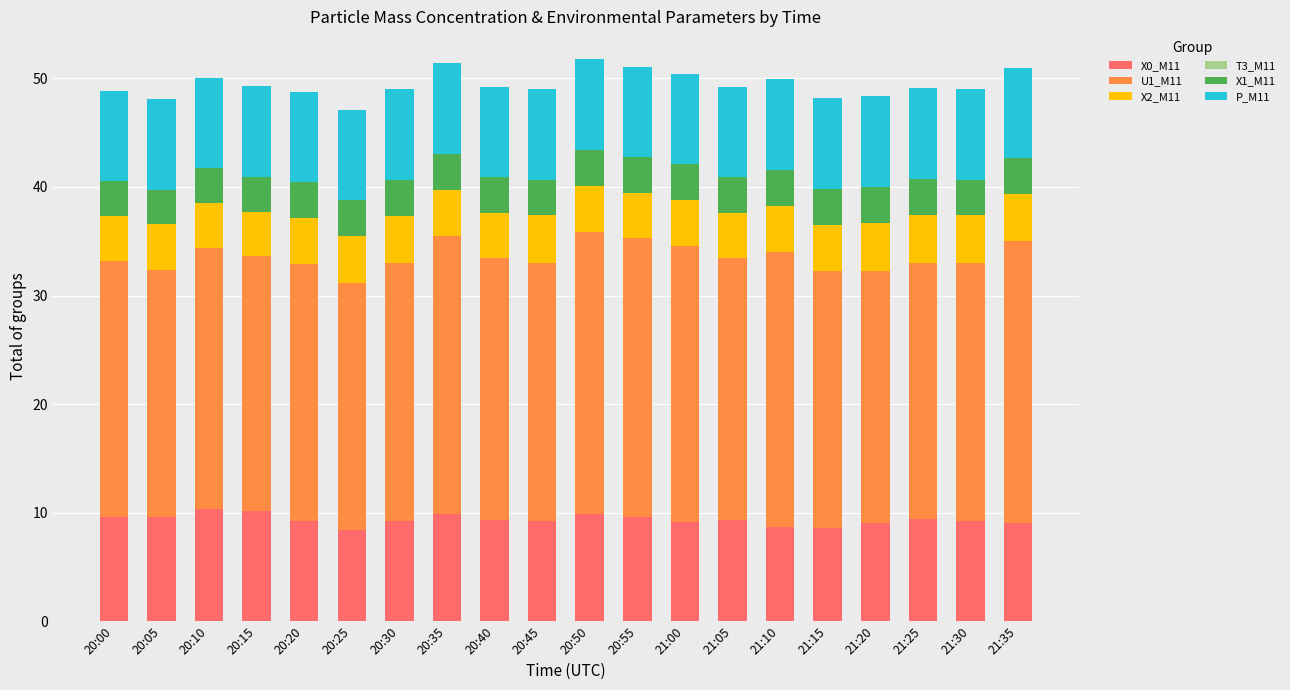

What is the total value across all series at 20:55?

51.1